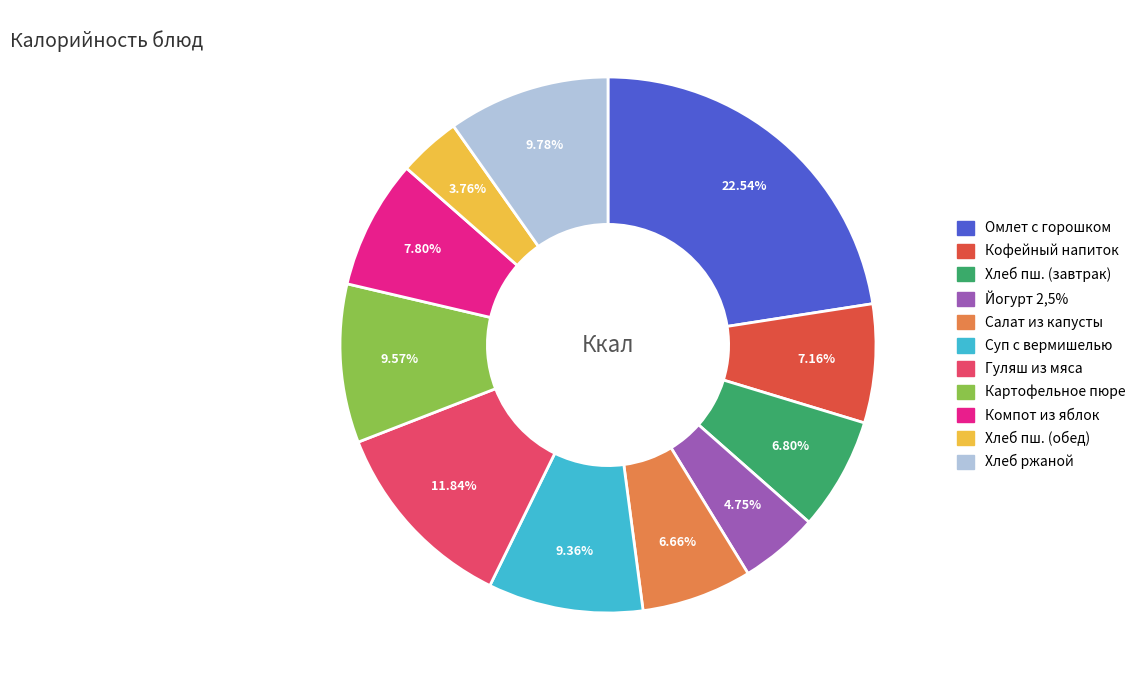

Is there any slice that represents more than half of the pie?

No